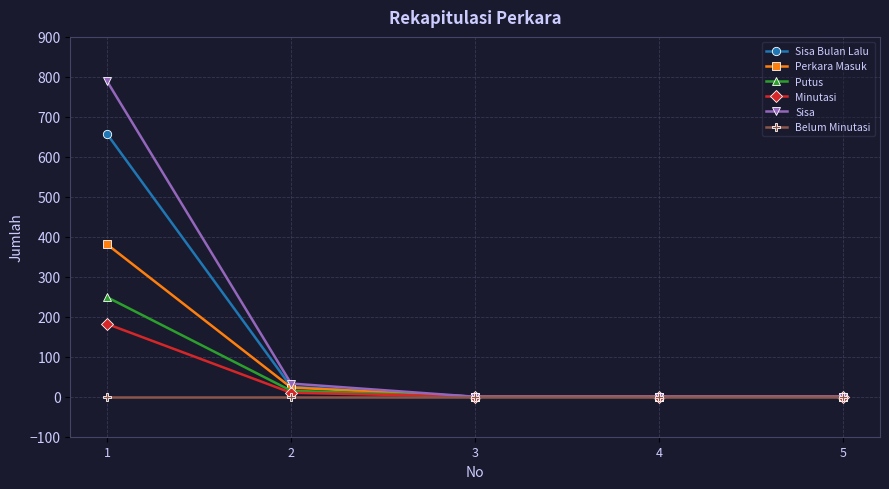

What is the difference between the highest and lowest values at 2?

33